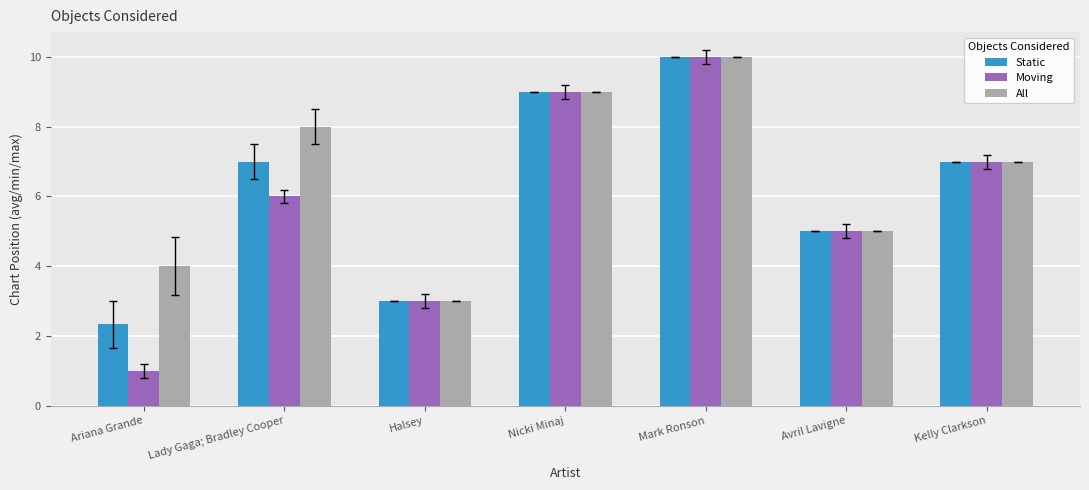

At which category is the sum across all series the highest?

Mark Ronson